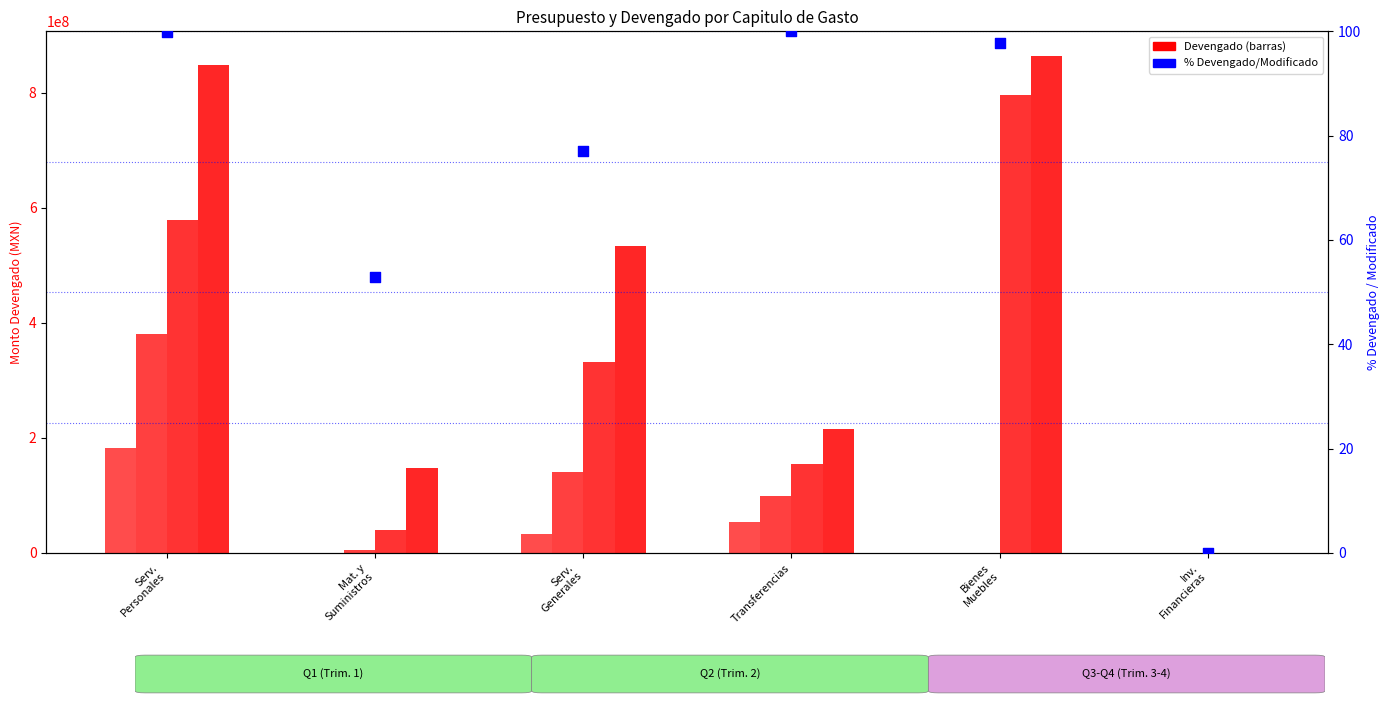

At how many categories does at least one series exceed 411736369?

3